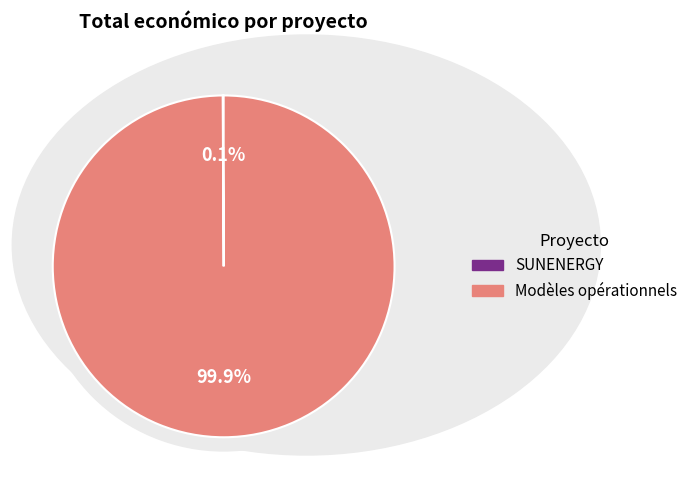

To the nearest percent, what is the difference between the Groupe Opérationnel Modèles opérationnels and Groupe opérationnel SUNENERGY slice percentages?

100%